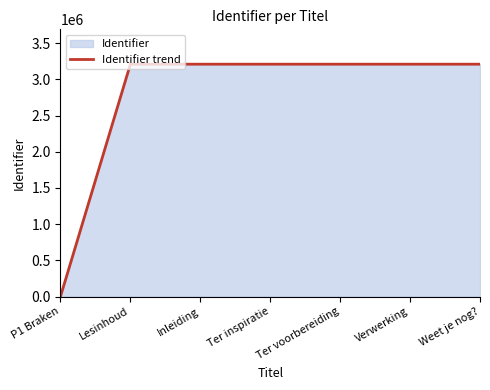

What is the change in value from P1 Braken to Verwerking?

+3210282